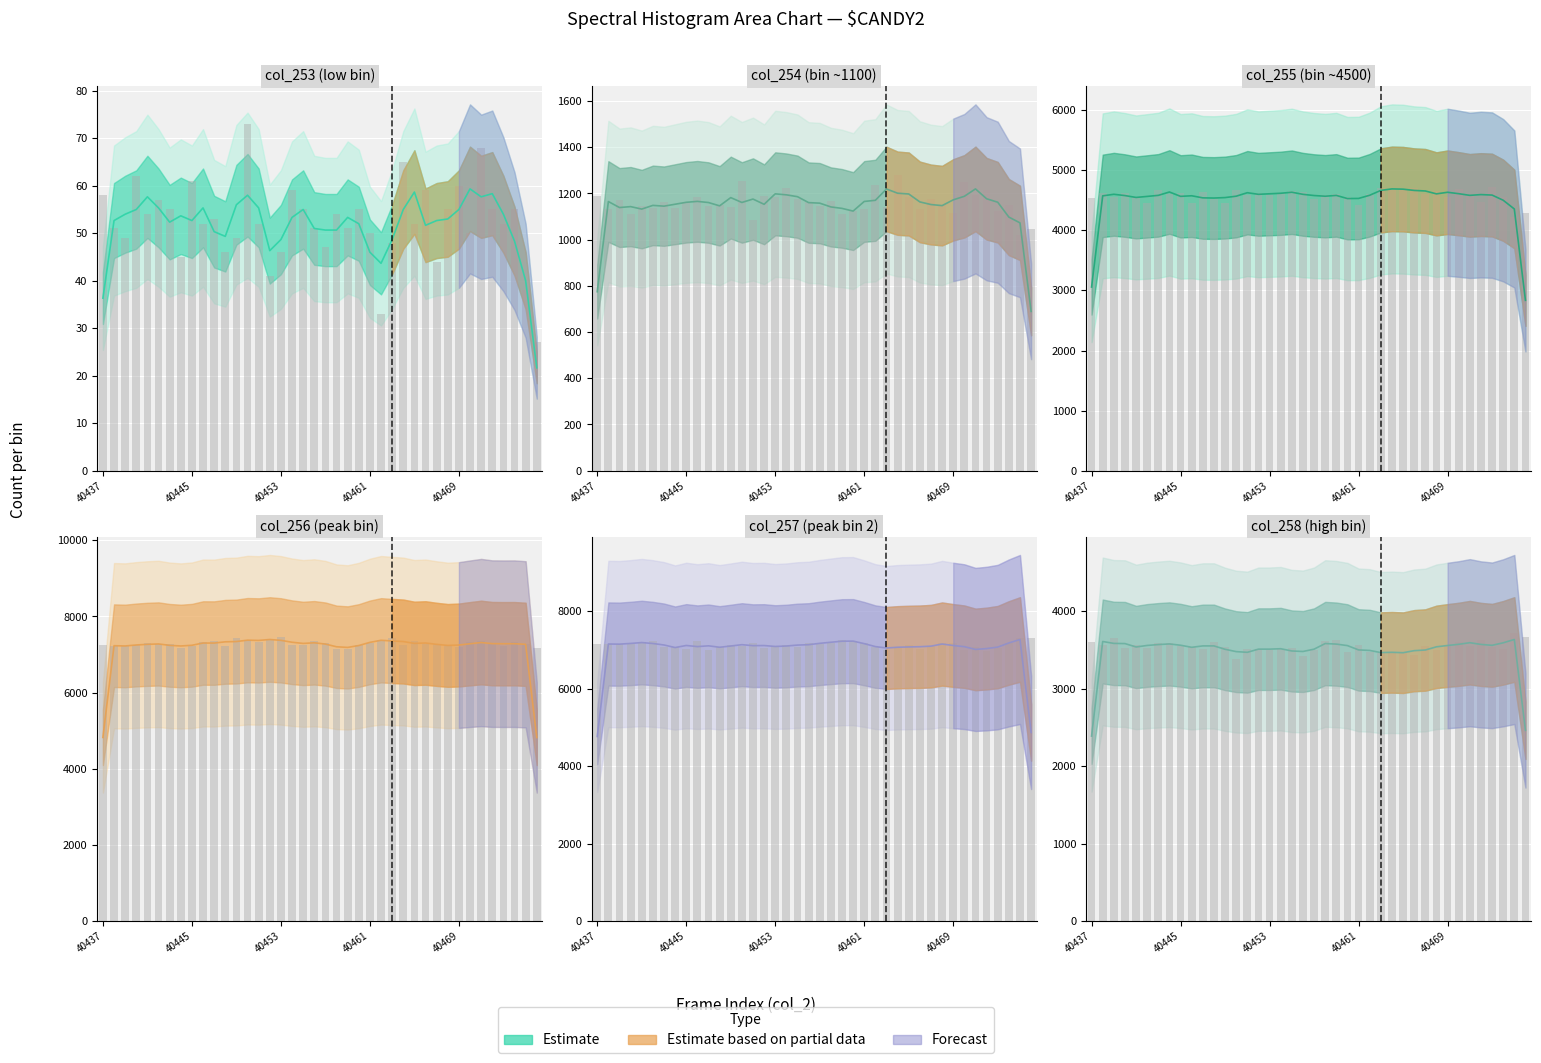

Rank the categories by col_253 value from highest to lowest.

40450, 40471, 40464, 40440, 40445, 40469, 40454, 40466, 40437, 40442, 40443, 40455, 40460, 40468, 40472, 40474, 40441, 40458, 40447, 40446, 40451, 40465, 40473, 40438, 40456, 40459, 40461, 40470, 40439, 40449, 40463, 40457, 40448, 40453, 40444, 40467, 40452, 40475, 40462, 40476